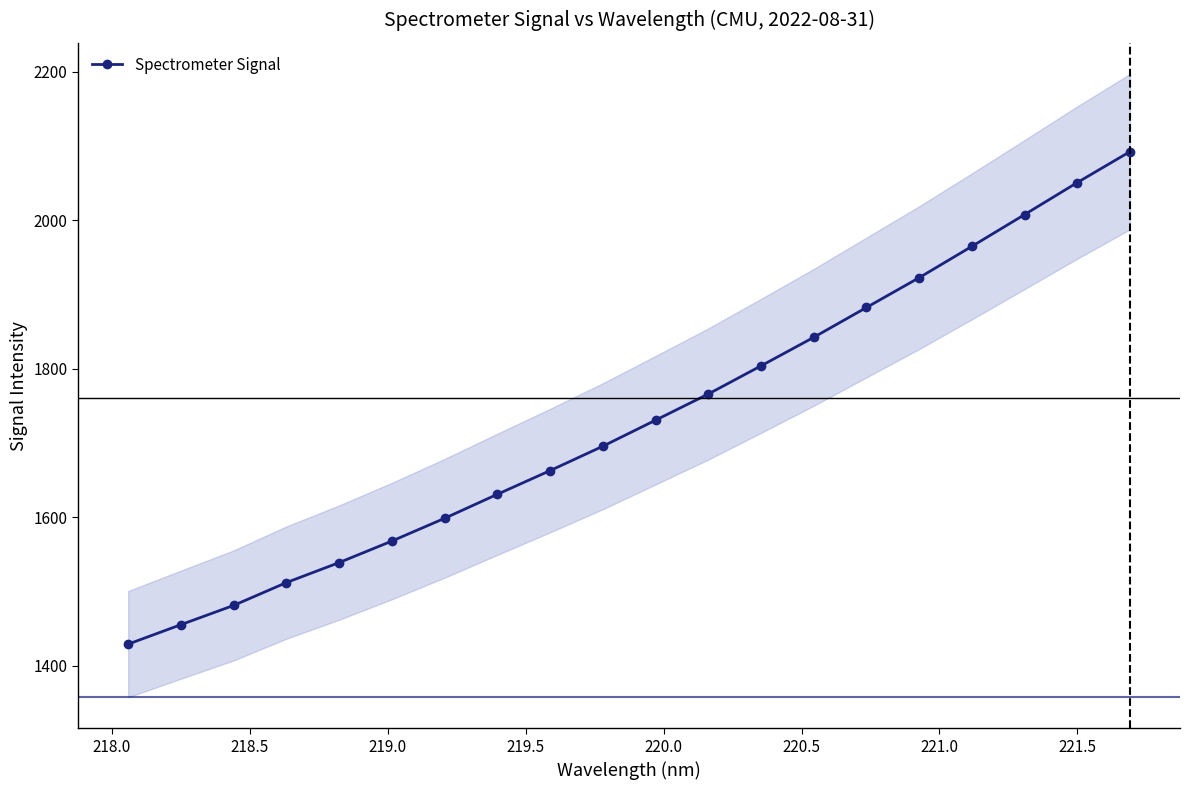

How many series are shown in this chart?

1